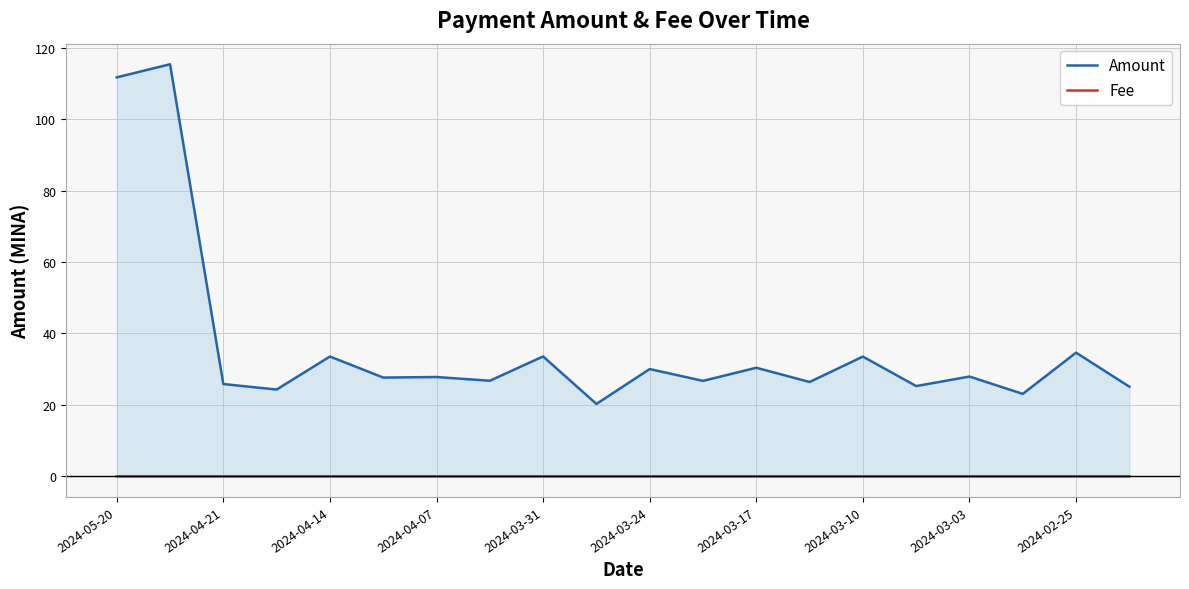

How many lines are shown in the chart?

2